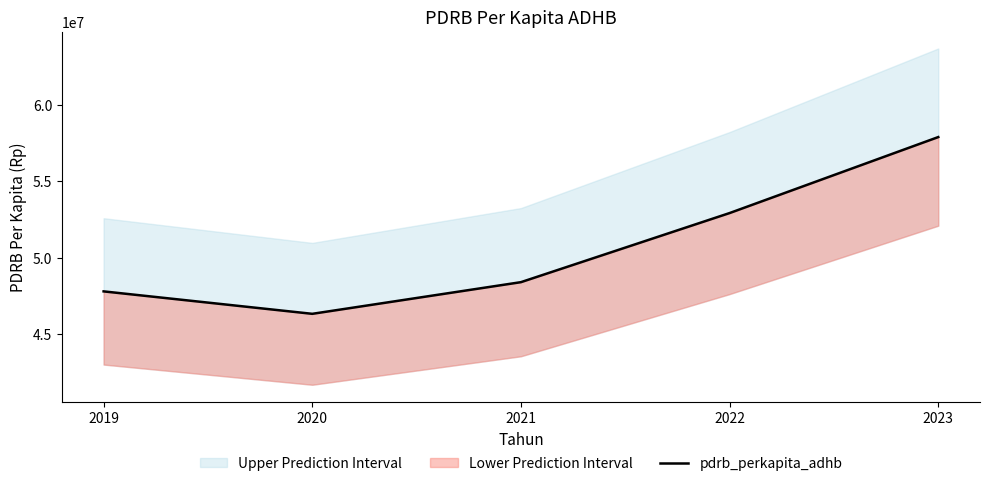

Reading left to right, extract all data points from this chart.

2019=47804129.0	2020=46337803.0	2021=48406114.0	2022=52920901.0	2023=57885137.9